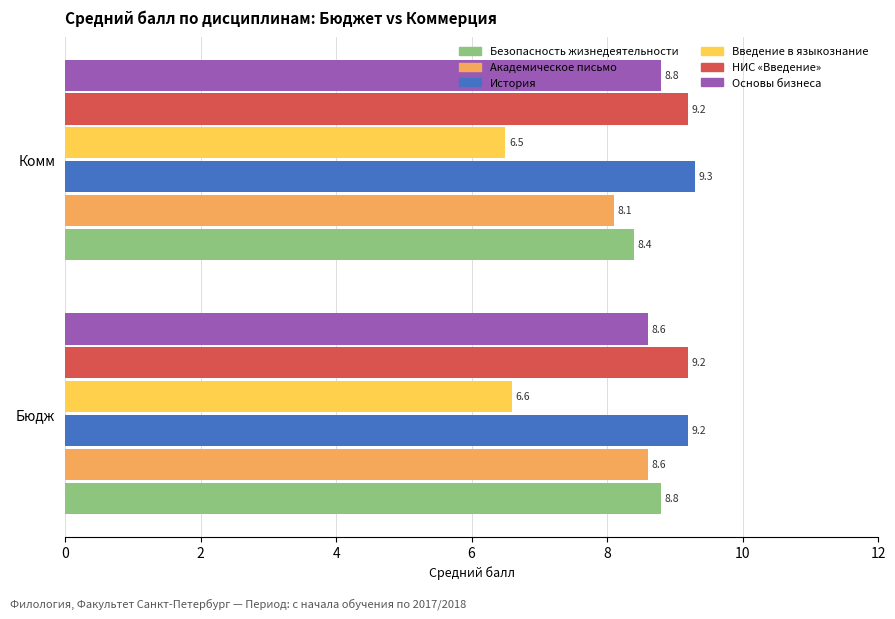

What is the sum of the Академическое письмо values at Бюдж and Комм?

16.7